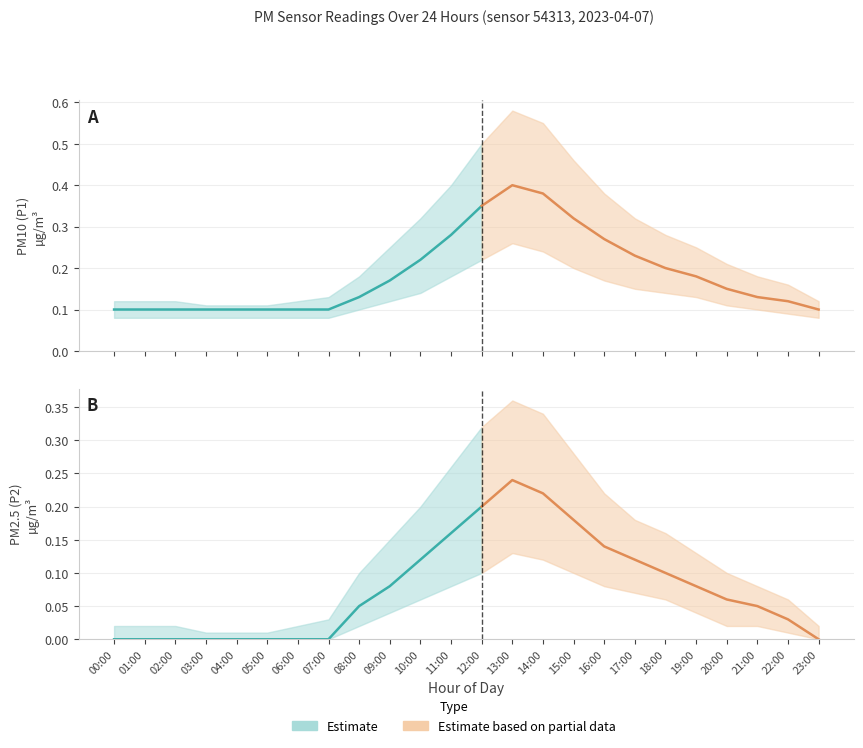

Which category has the lowest value across all series?

00:00